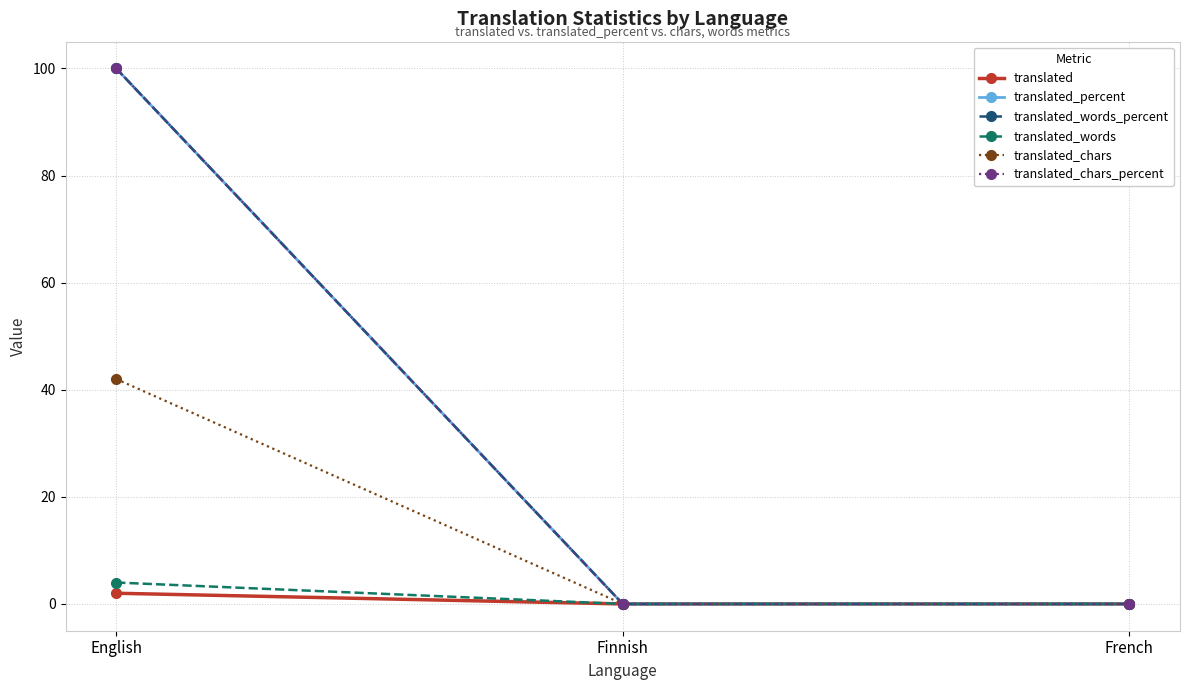

Which category has the highest value across all series?

English